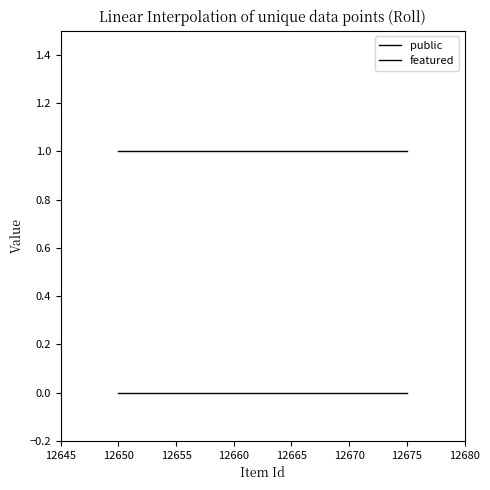

Rank the series by their maximum value, from lowest to highest.

featured, public